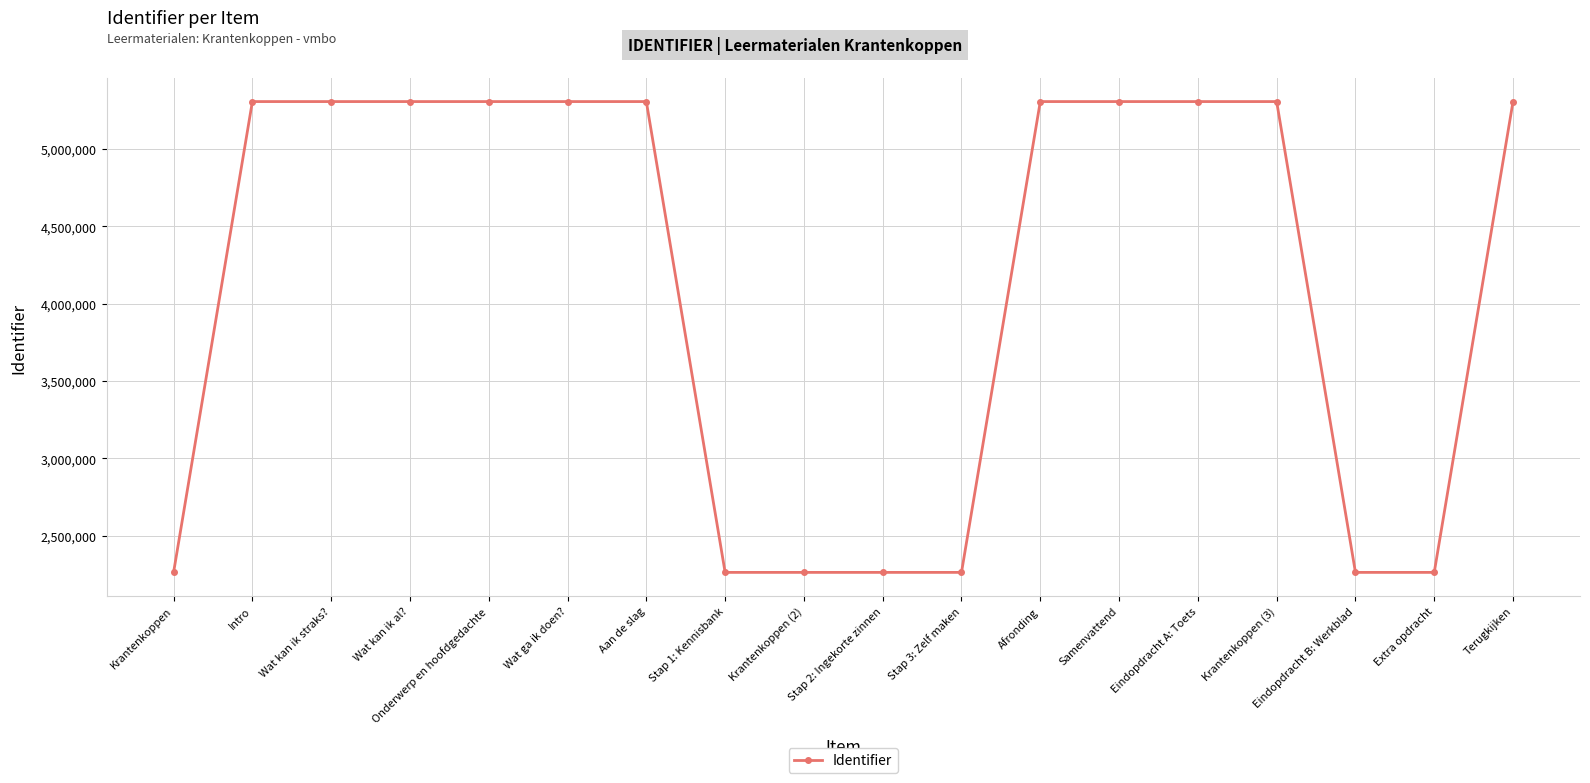

What is the label of the 18th point from the right?

Krantenkoppen